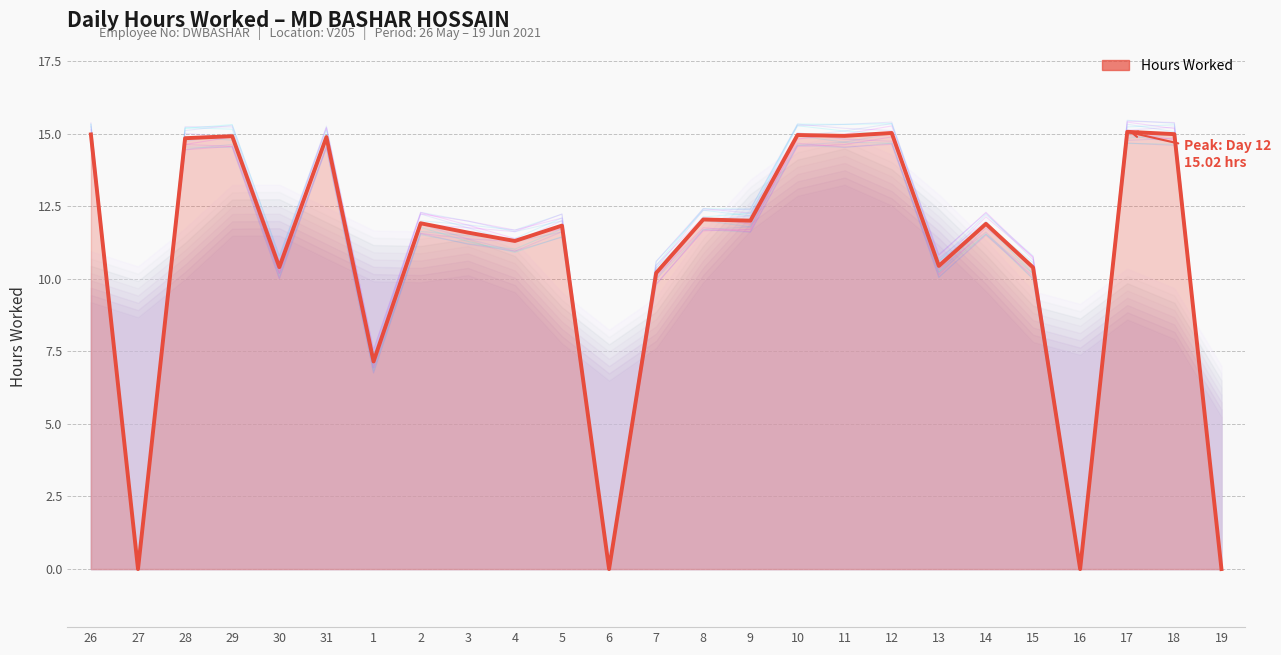

At which category does the data reach its first local peak?

29